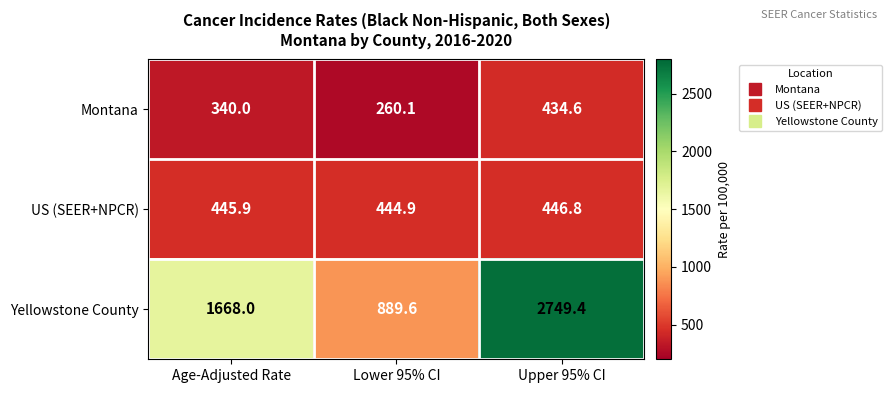

What is the sum of the Montana values at Age-Adjusted Rate and Lower 95% CI?

600.1